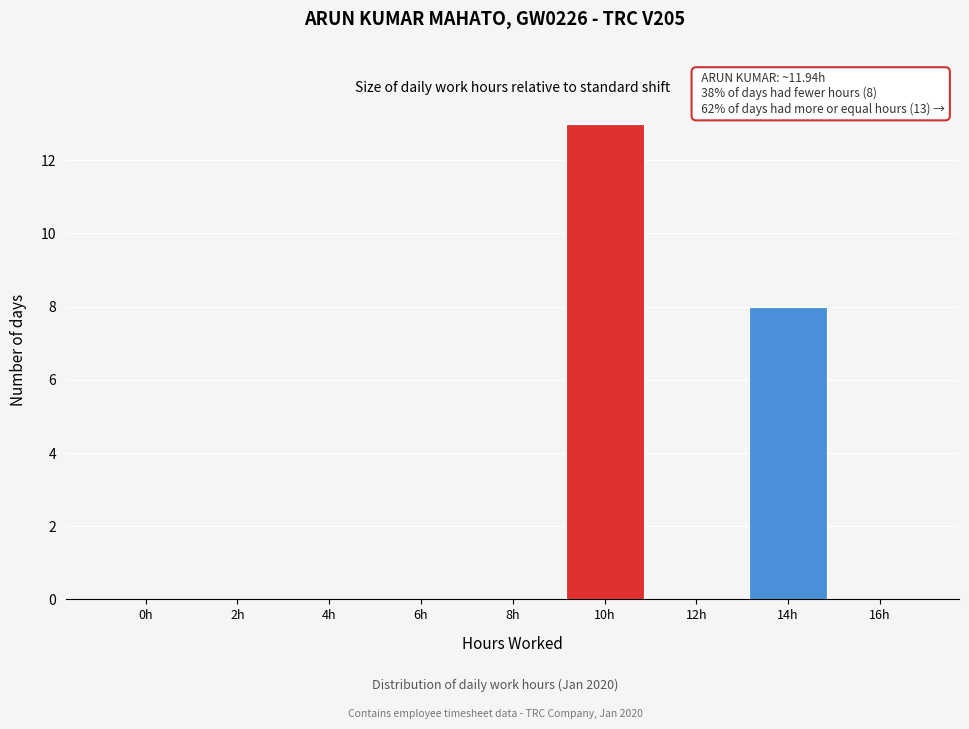

Reading right to left, what are all the values shown in this chart?

16h=0	14h=8	12h=0	10h=13	8h=0	6h=0	4h=0	2h=0	0h=0